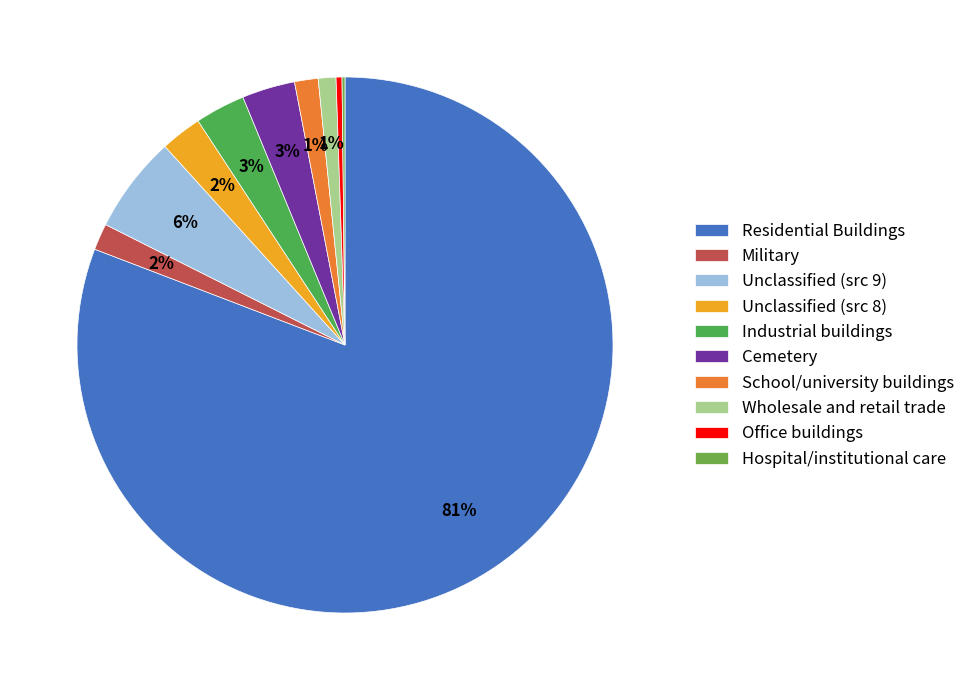

What is the total percentage of Residential Buildings and Military?

82.4%